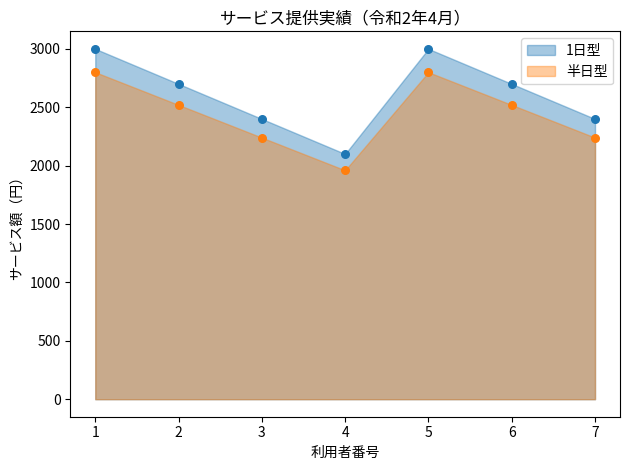

Across all data points, what is the range of Y values (max minus min)?

1040